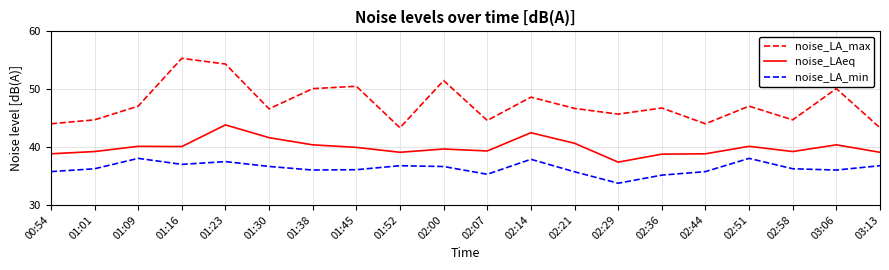

Which series has the largest range (max minus min)?

noise_LA_max